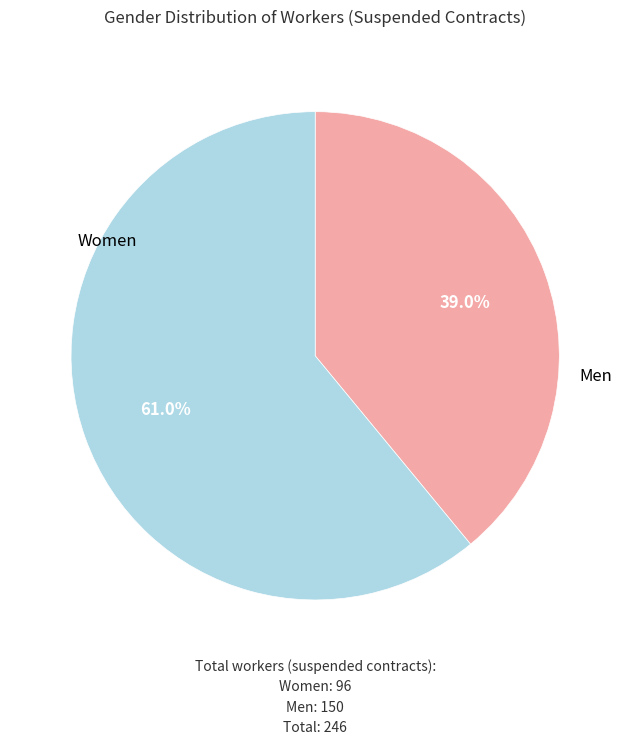

To the nearest percent, what percentage of the pie is ស្រី?

39%